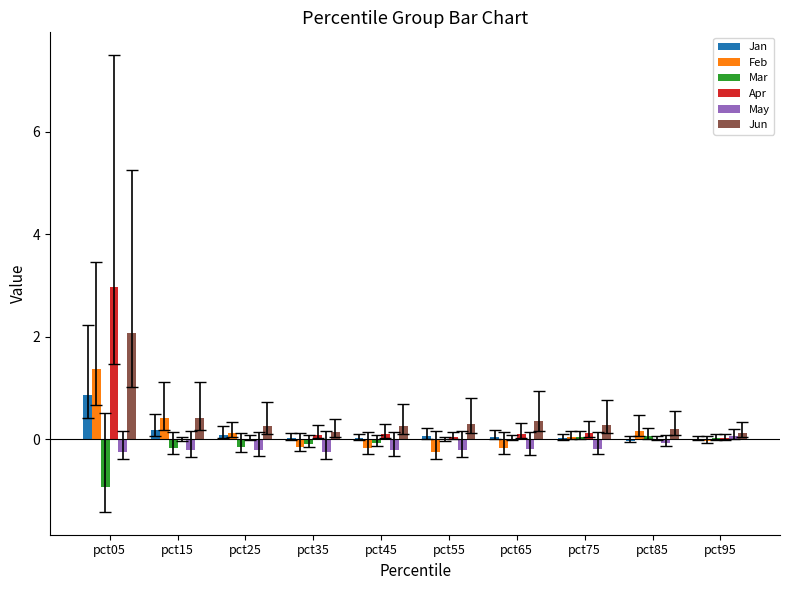

Is the value of Apr at pct65 greater than the value of May at pct35?

Yes